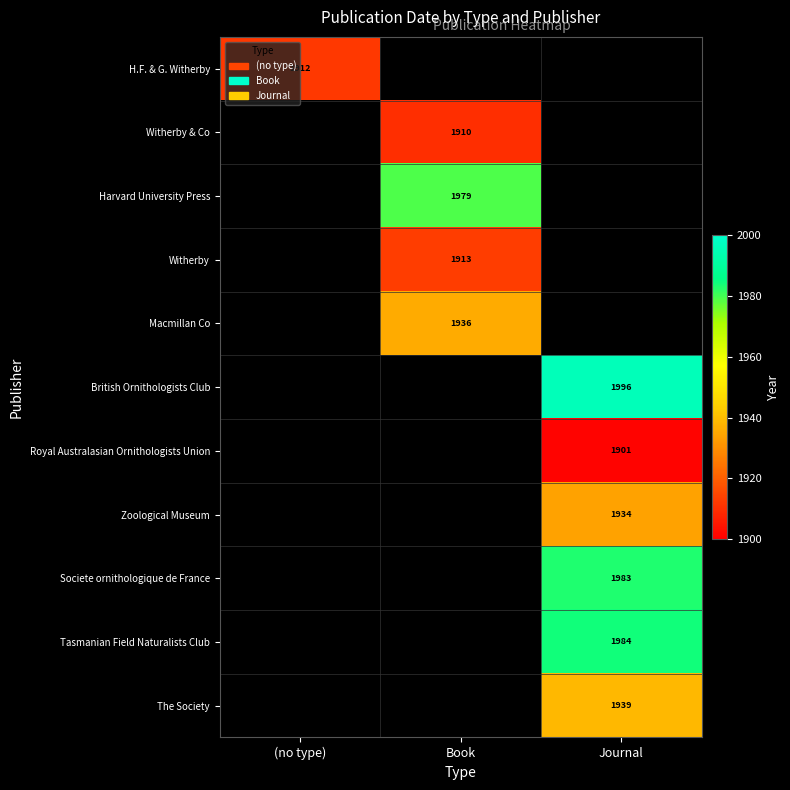

What is the smallest value displayed?

1901.0